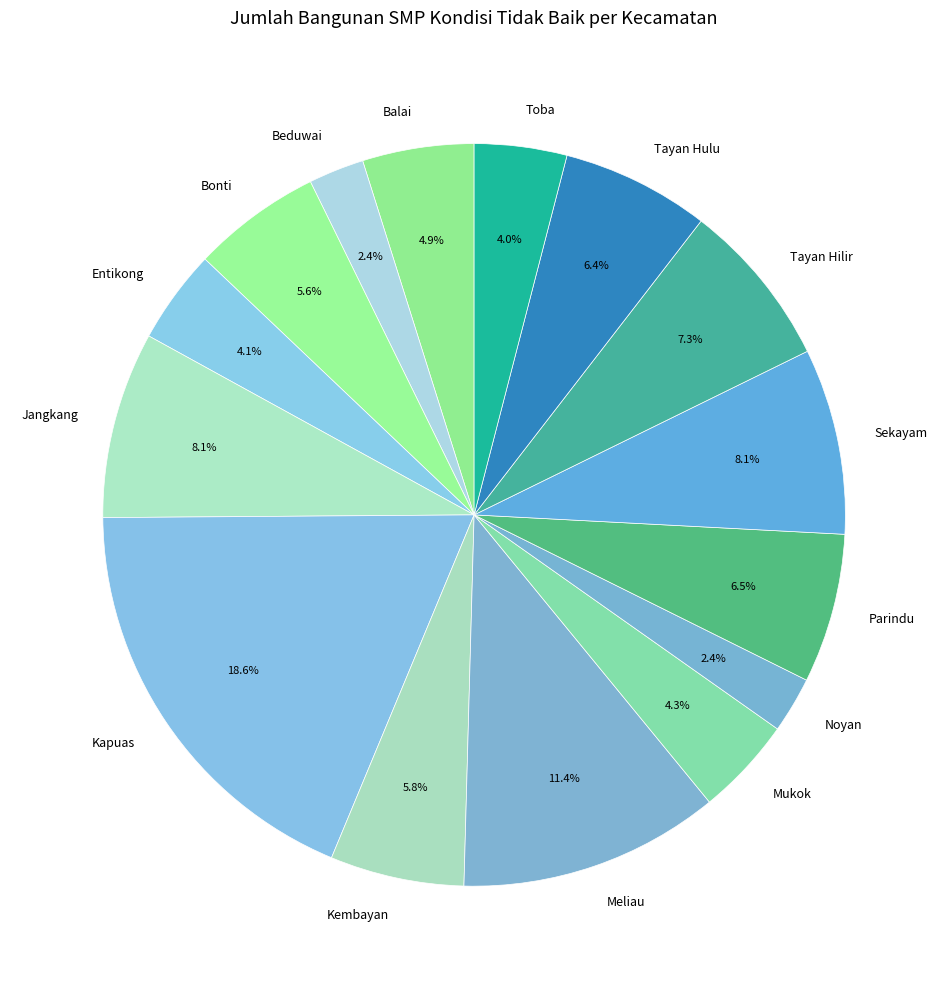

Combined, do Tayan Hulu and Parindu account for over 50%?

No